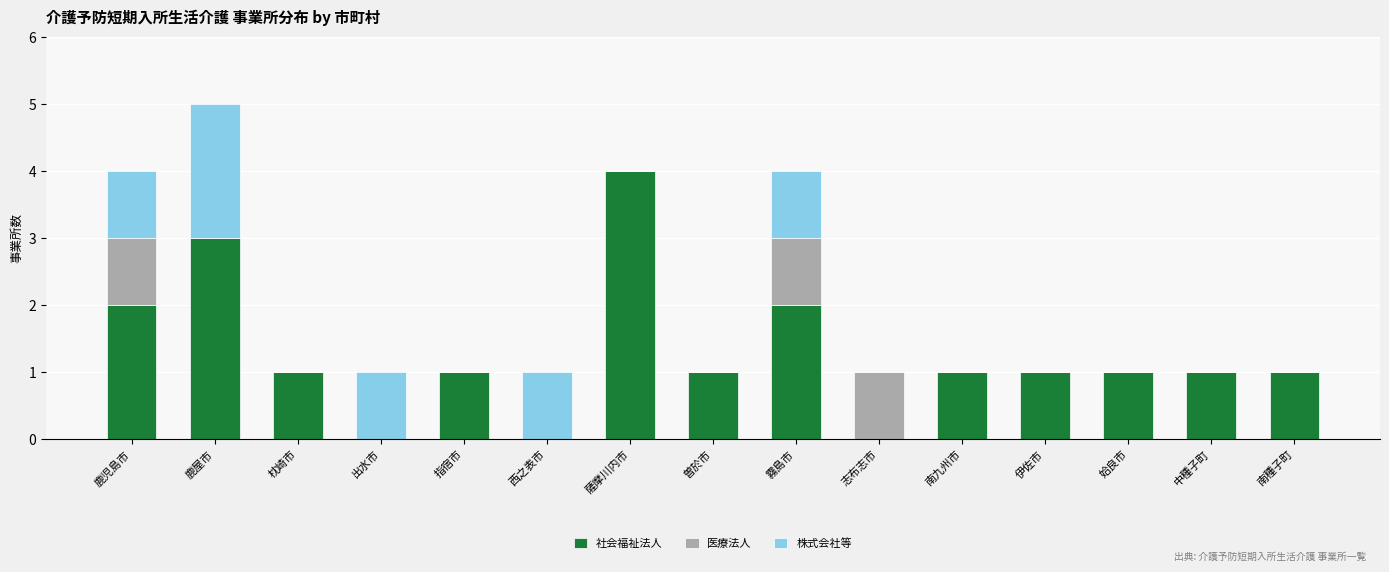

The value of 社会福祉法人 at 鹿屋市 is 3. True or false?

True